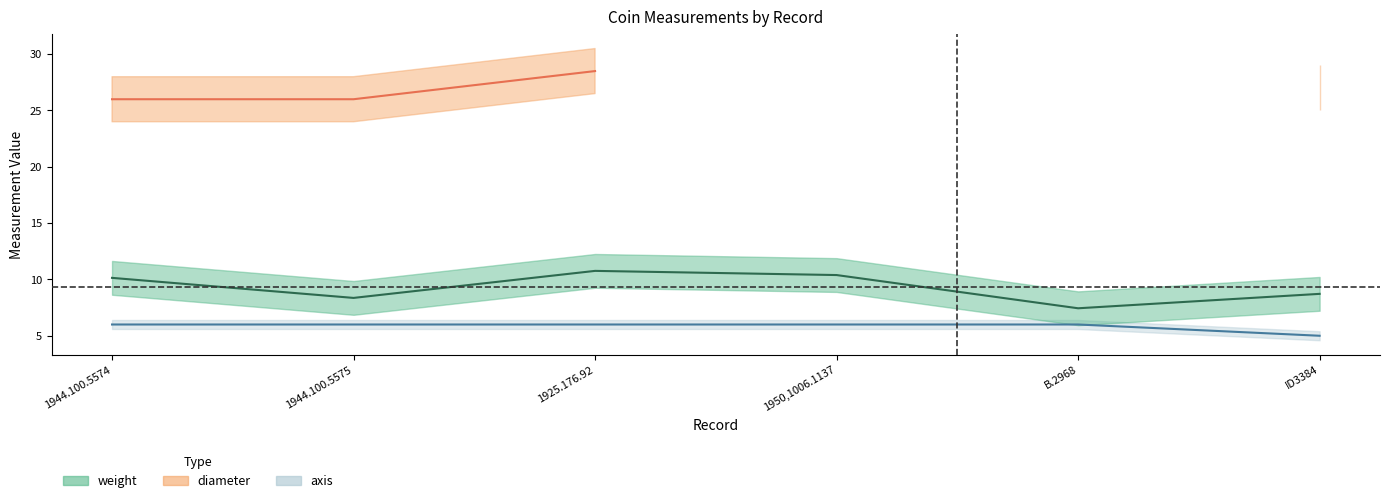

What is the sum of the values at ID3384 and 1950,1006.1137?

11